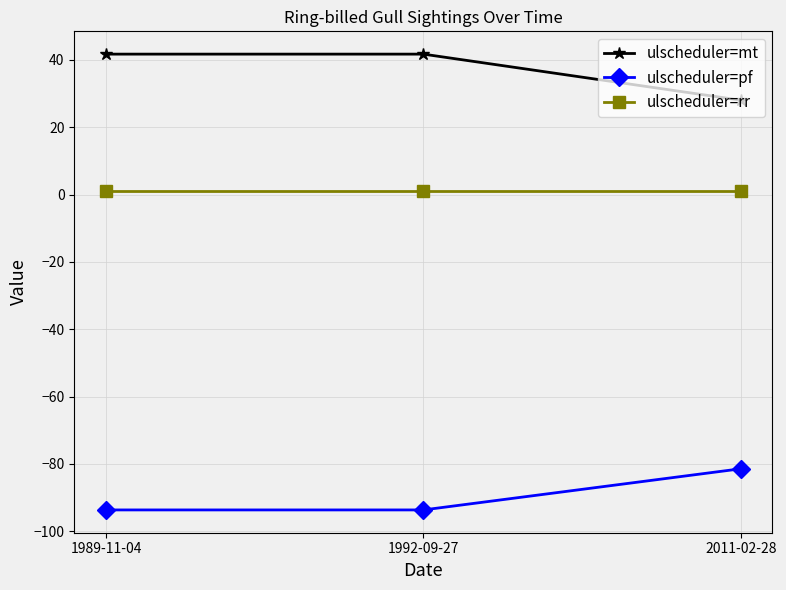

Is it true that ulscheduler=rr equals 1.0 at 1992-09-27?

True